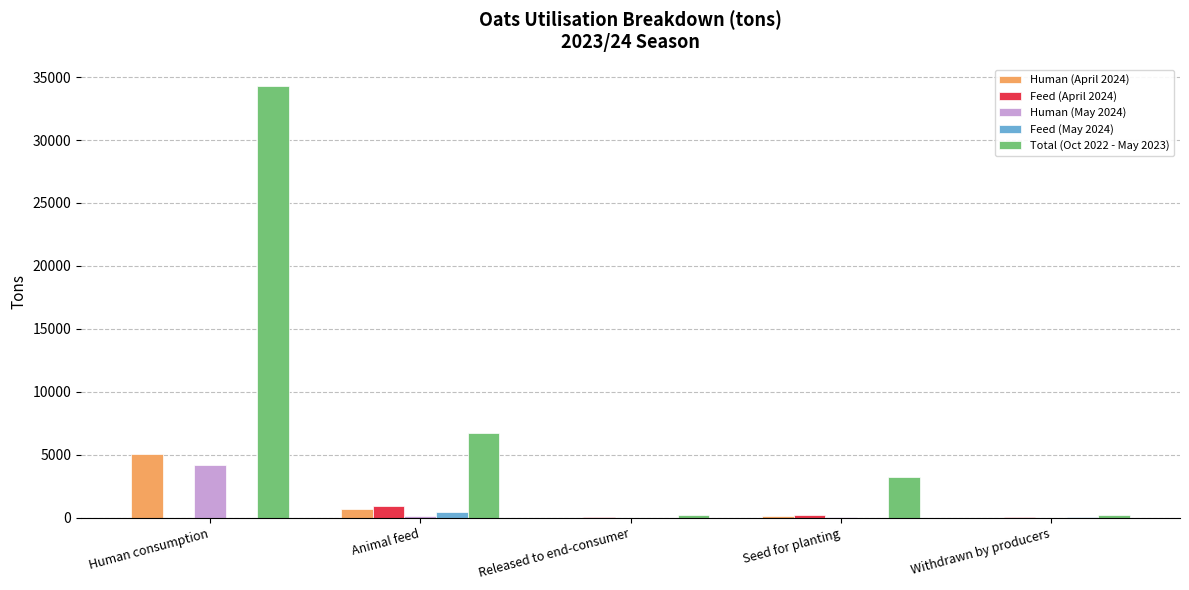

What is the maximum value for Total (Oct 2022 - May 2023)?

34291